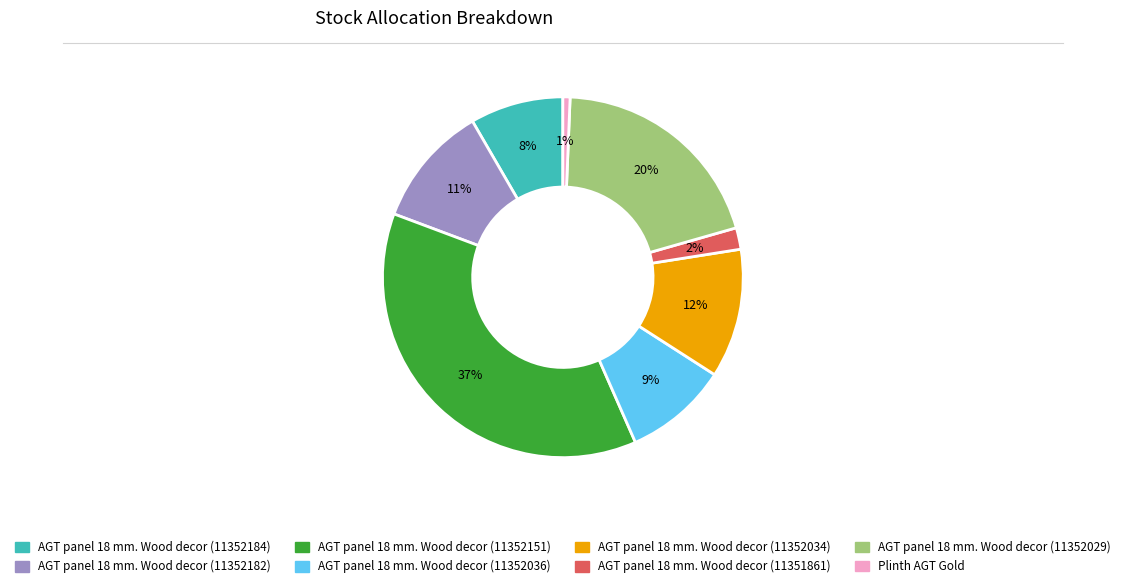

To the nearest percent, what percentage of the pie is AGT panel 18 mm. Wood decor (11352036)?

9%